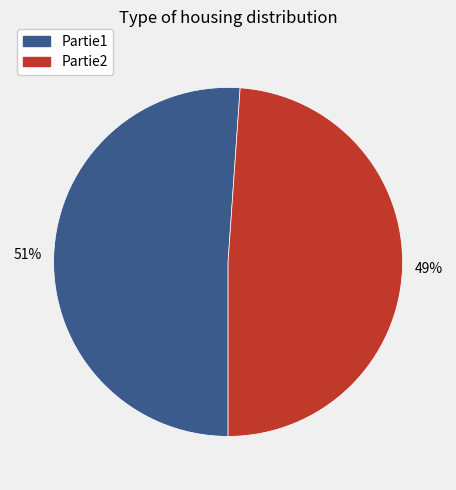

To the nearest percent, what is the difference between the largest and smallest slice percentages?

2%